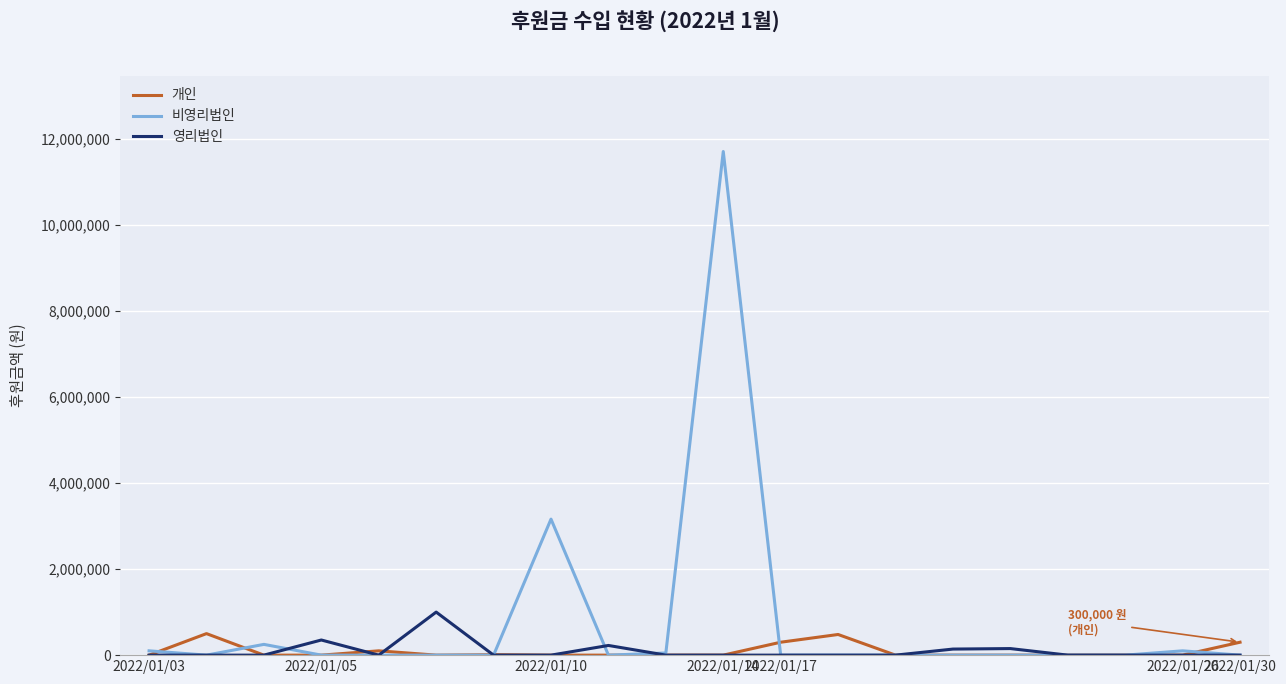

Which series has the widest spread of values?

비영리법인